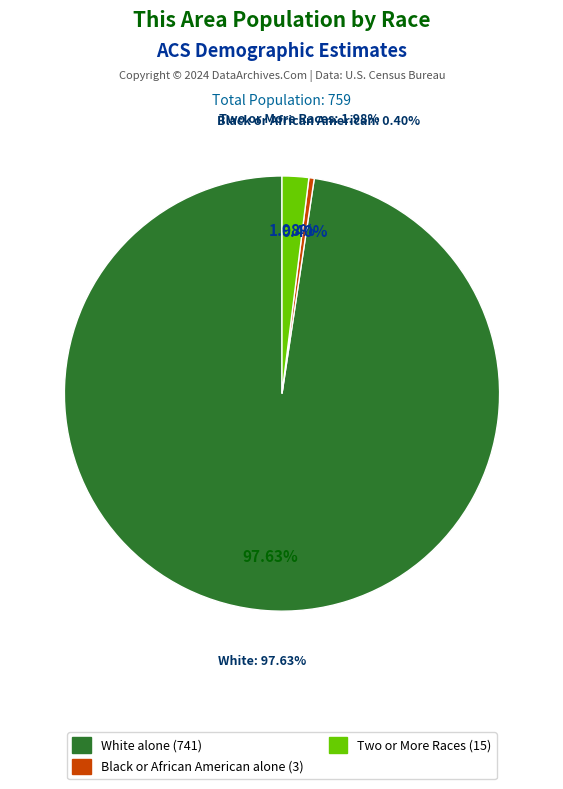

What is the total percentage of Asian alone and Two or More Races?

2.0%